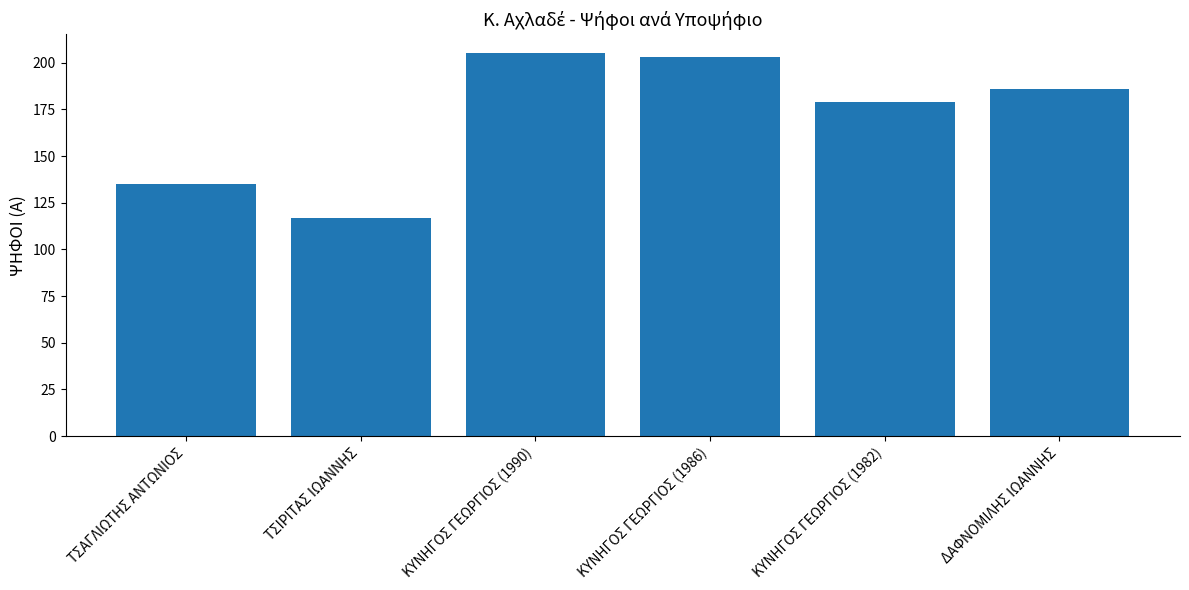

What is the average value?

171